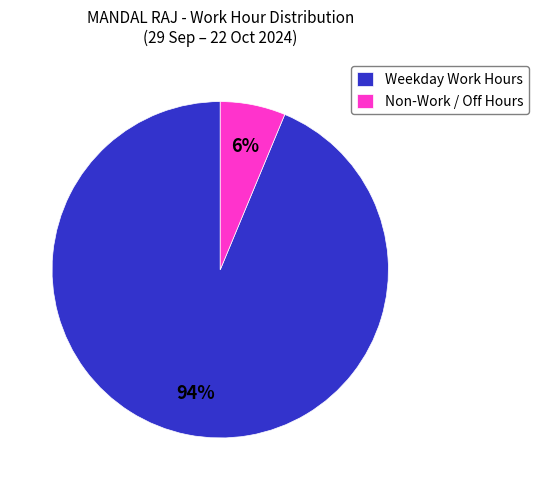

To the nearest percent, what is the average slice percentage?

50%